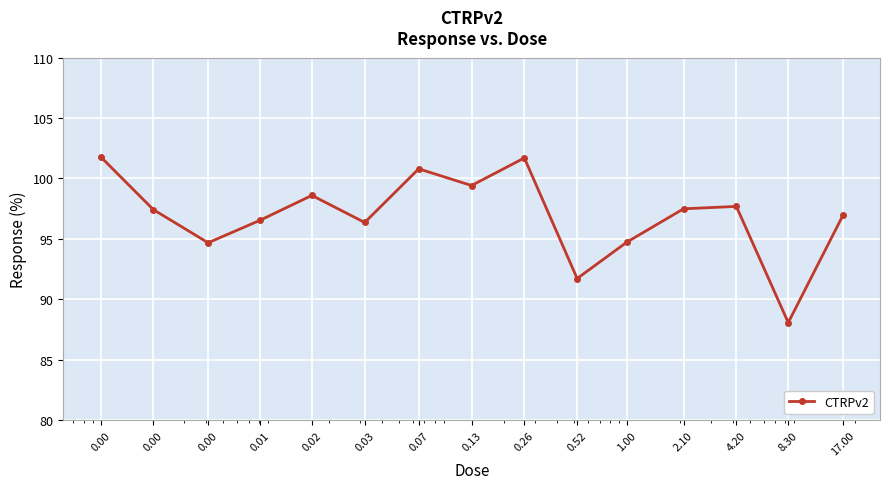

How many points are lower than both their immediate neighbors (excluding endpoints)?

5